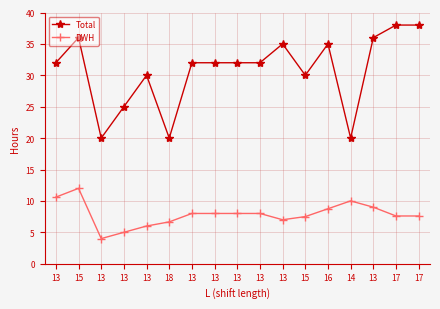

Does the chart display data point markers on the line(s)?

Yes